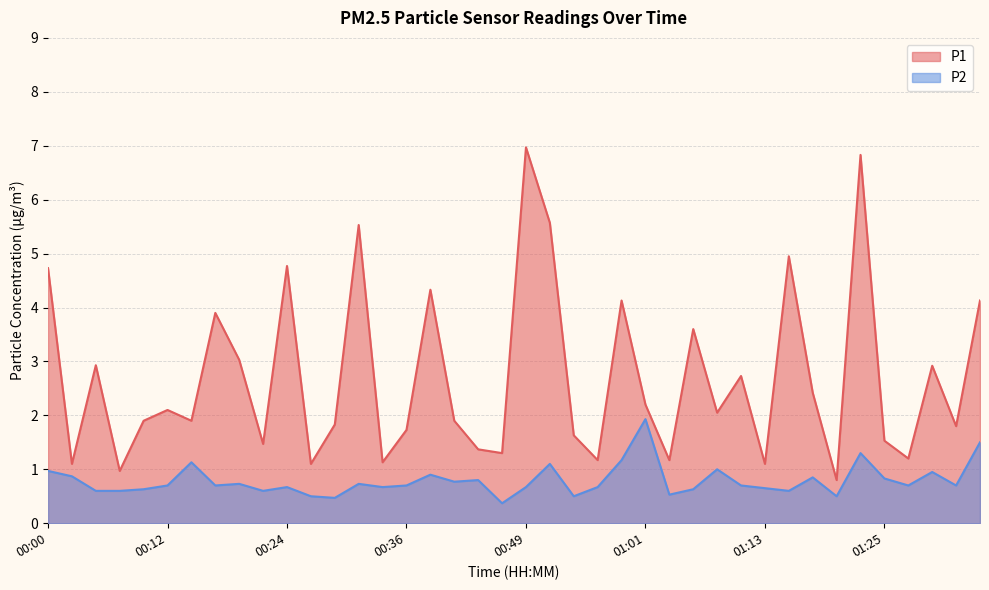

What is the difference between the highest and lowest values at 00:44?

0.6